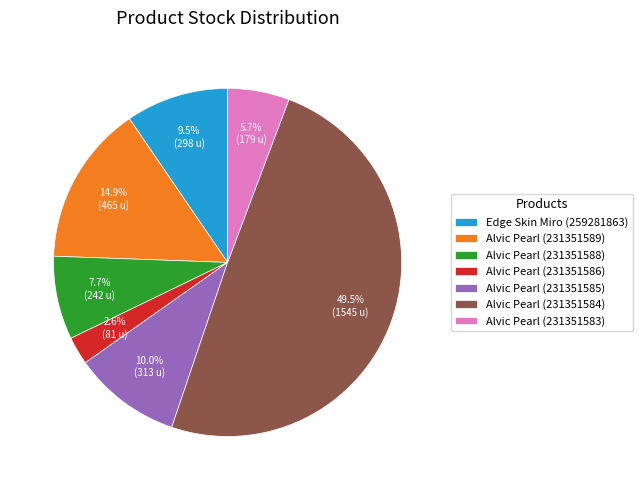

How much of the chart is everything except Alvic Pearl (231351586)?

97.4%